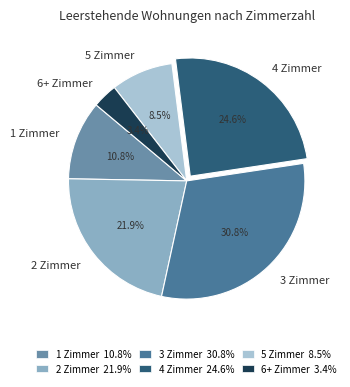

Which slice is the largest?

3 Zimmer